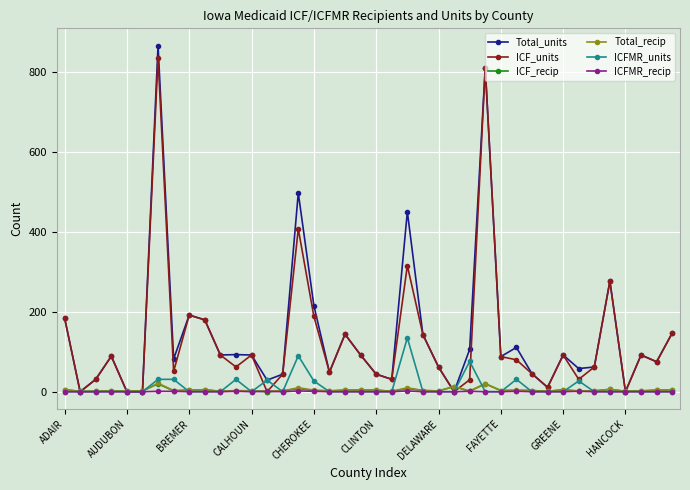

How many values in the ICFMR_units series exceed 0?

10